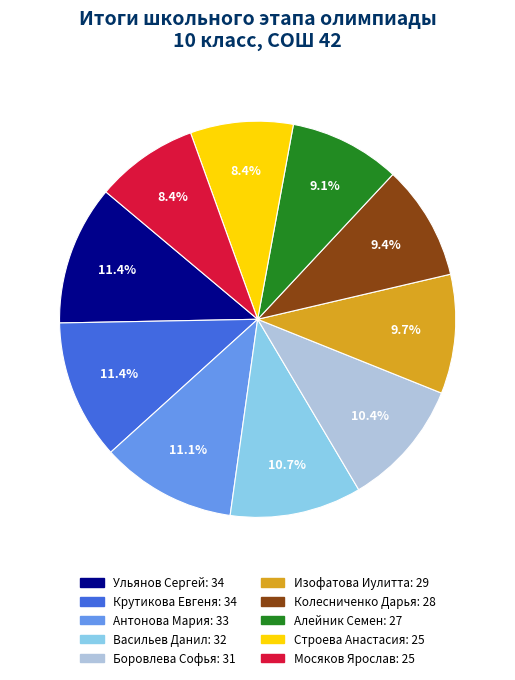

True or false: Антонова Мария accounts for 1% of the total.

False